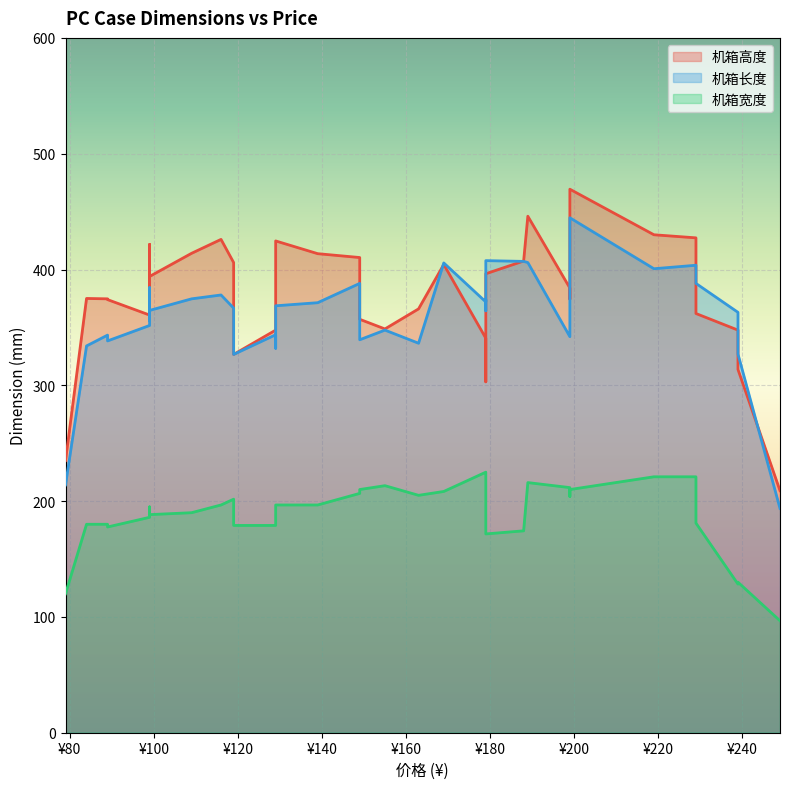

What is the average value of the 机箱高度 series?

383